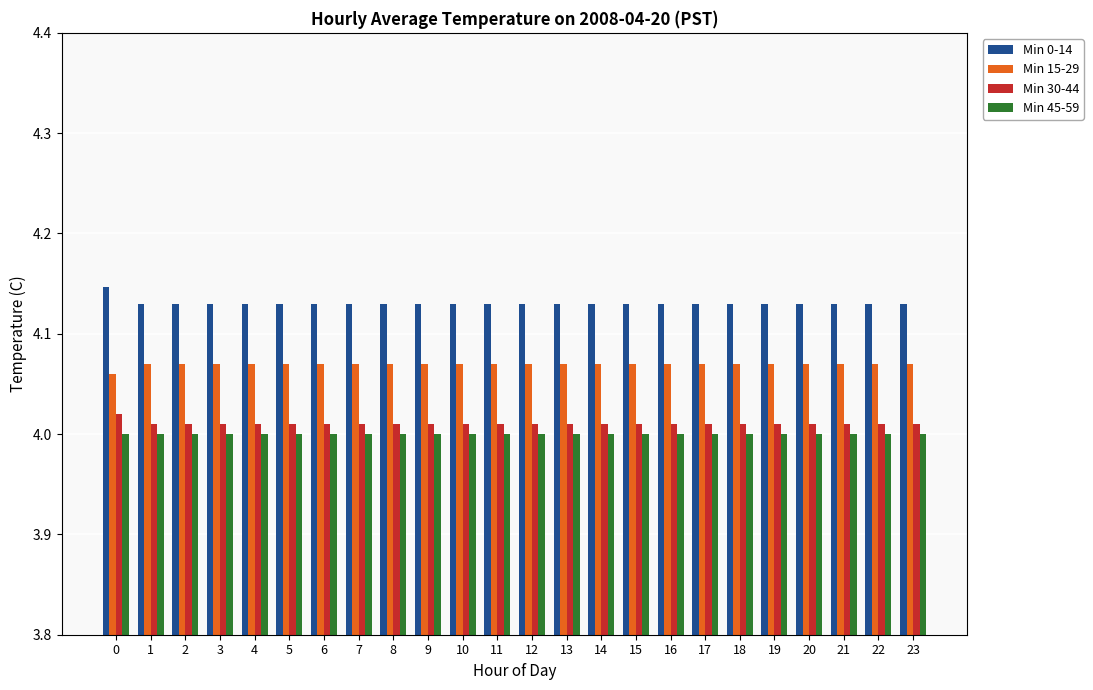

How many groups of bars are there?

24